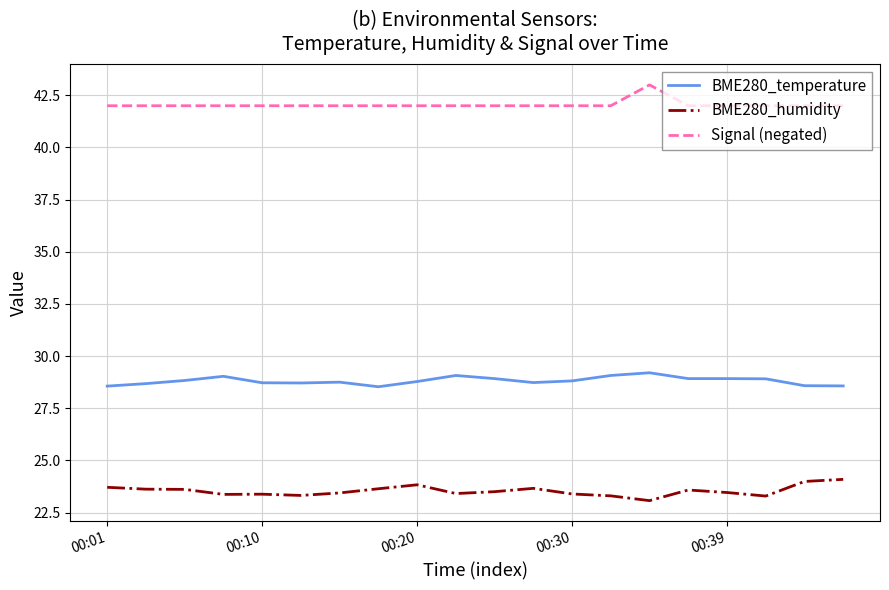

List the series in order of their peak value, lowest first.

BME280_humidity, BME280_temperature, Signal (negated)